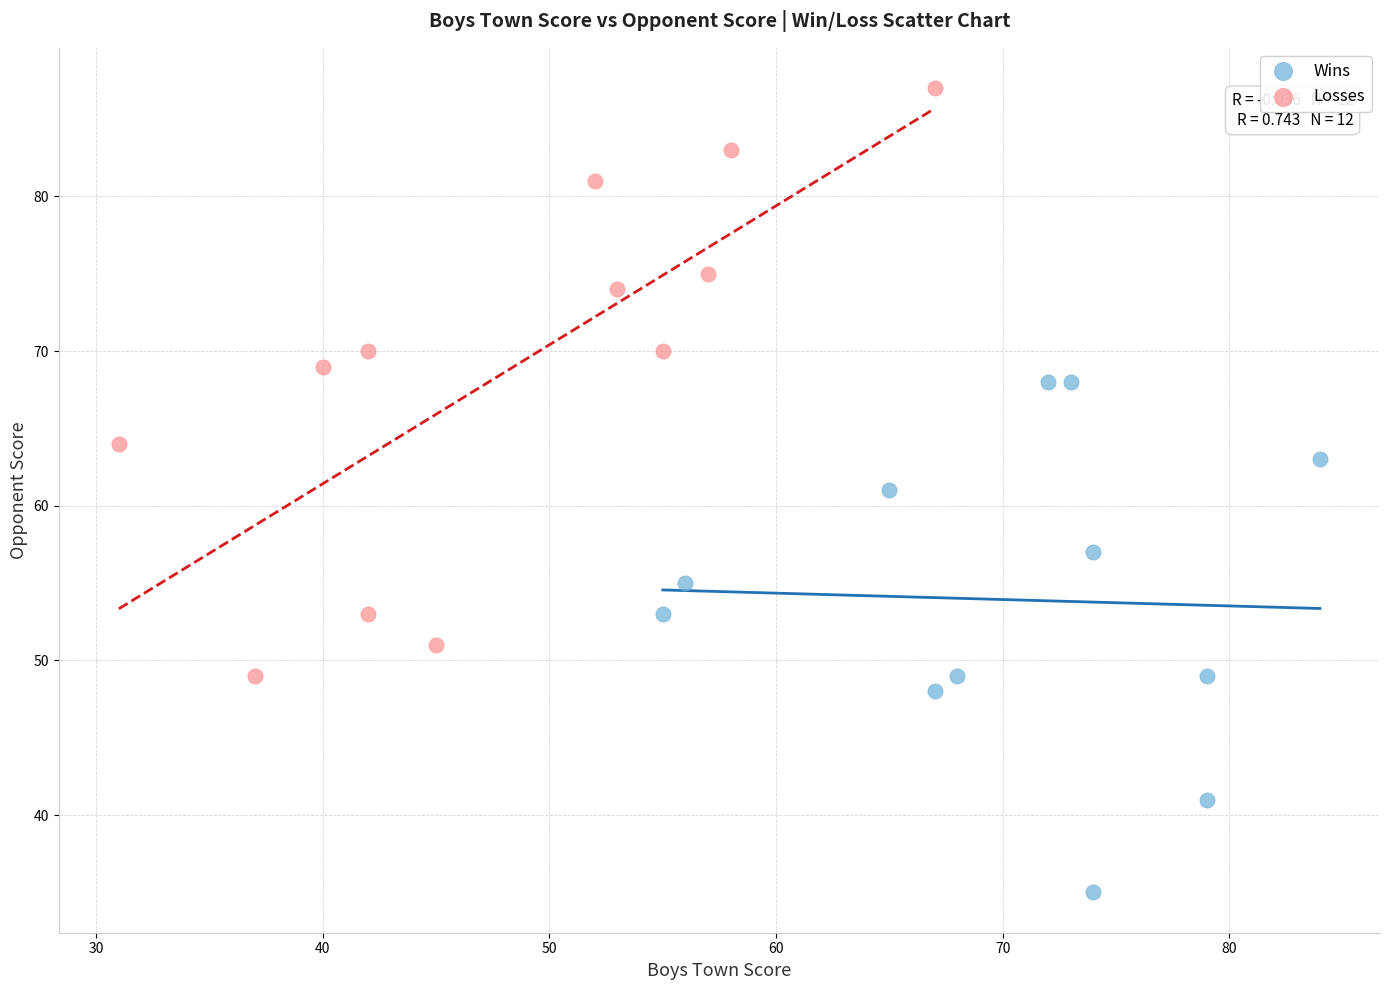

Which series contains the highest Y value?

Losses